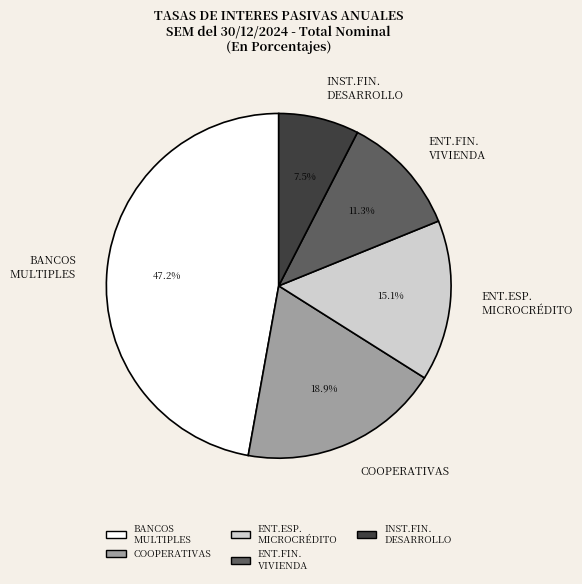

How many segments does this pie chart have?

5